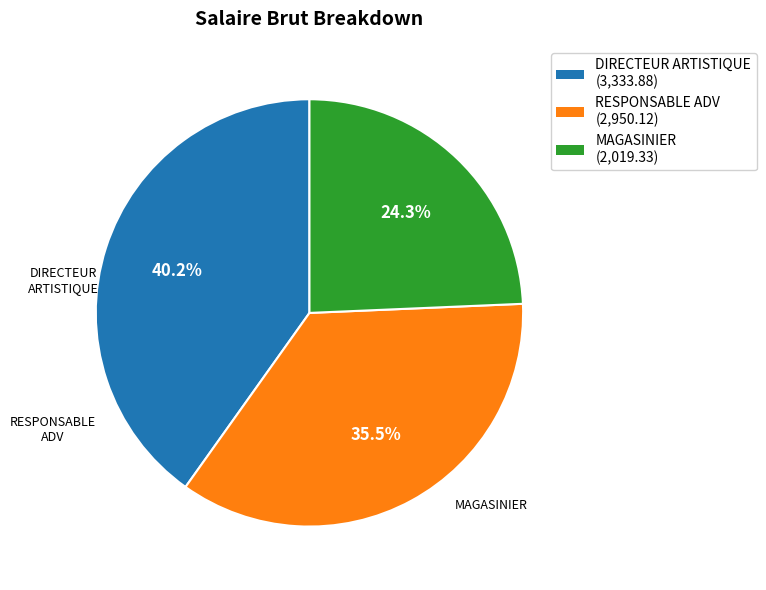

How much of the chart is everything except MAGASINIER?

75.7%